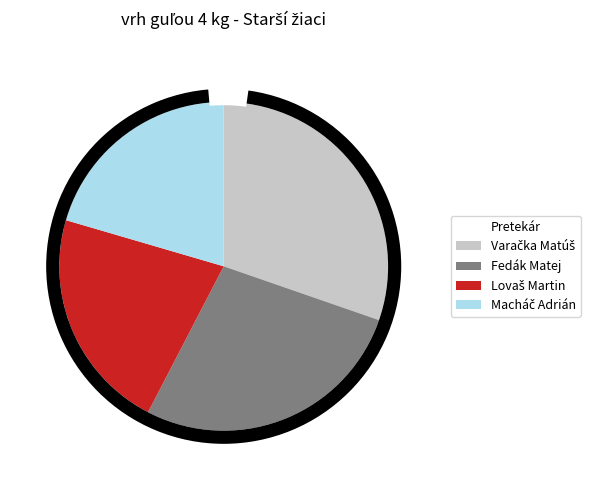

To the nearest percent, what is the combined percentage of Varačka Matúš and Lovaš Martin?

52%